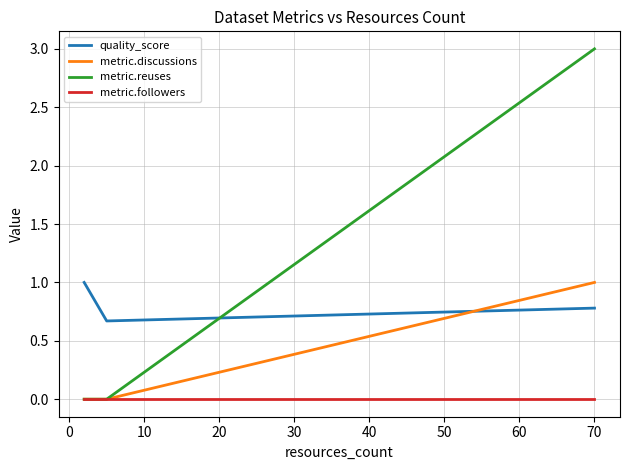

What is the maximum value shown in the chart?

3.0